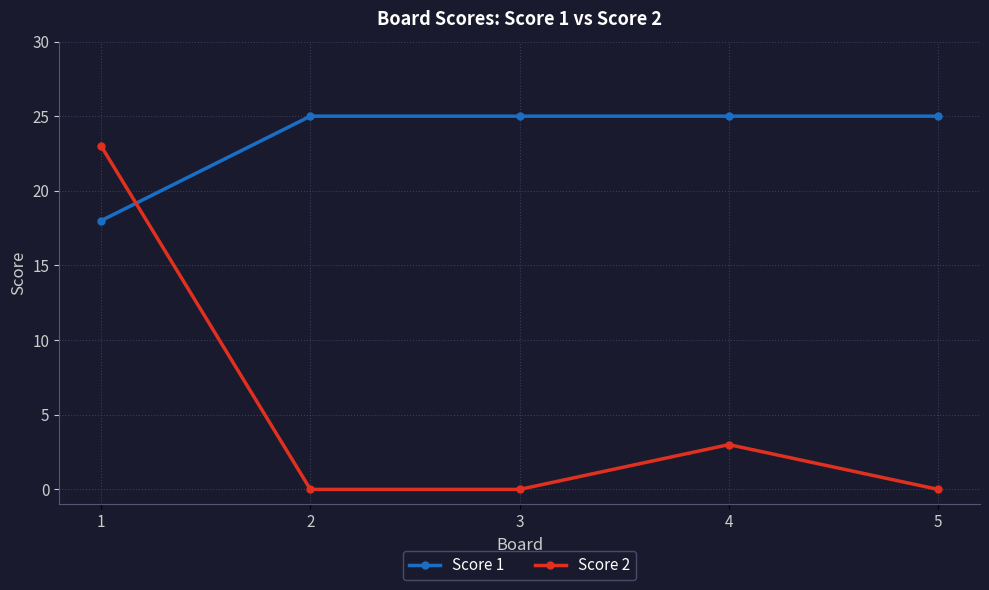

Which series has the largest total across all categories?

Score 1